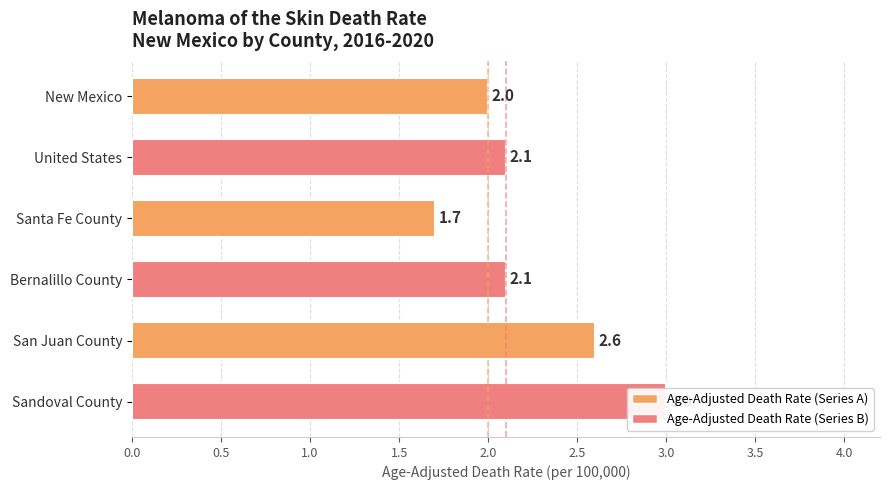

What is the approximate value at Bernalillo County?

2.1